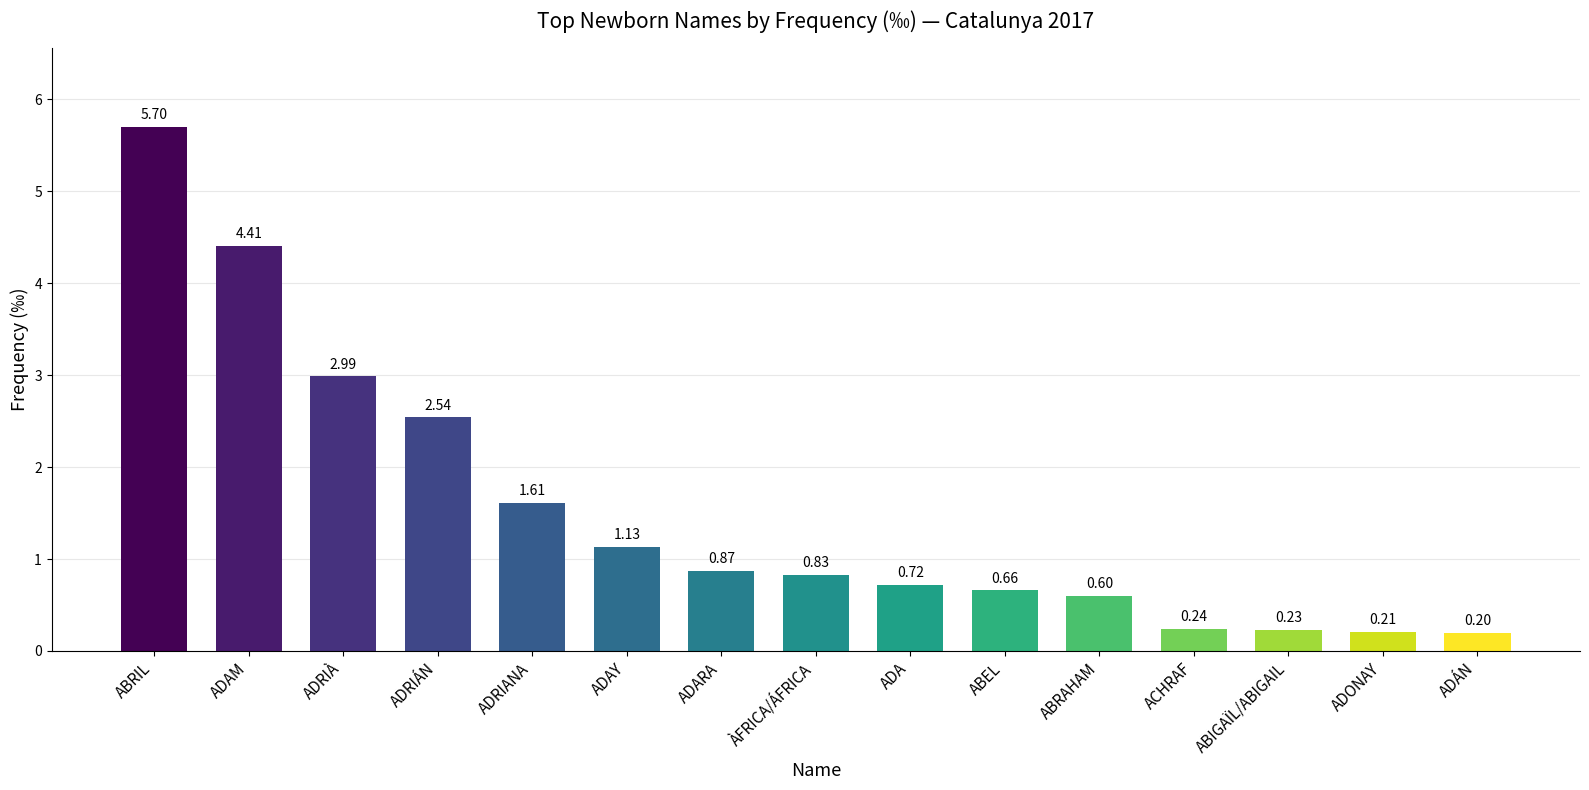

How many data points does each series have?

15